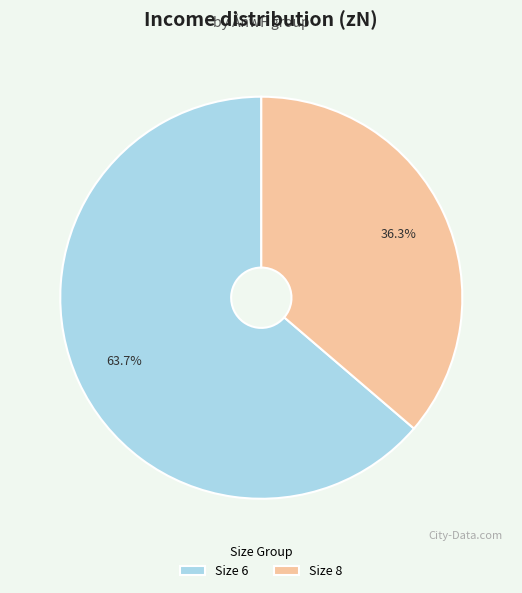

Does any single category account for the majority?

Yes